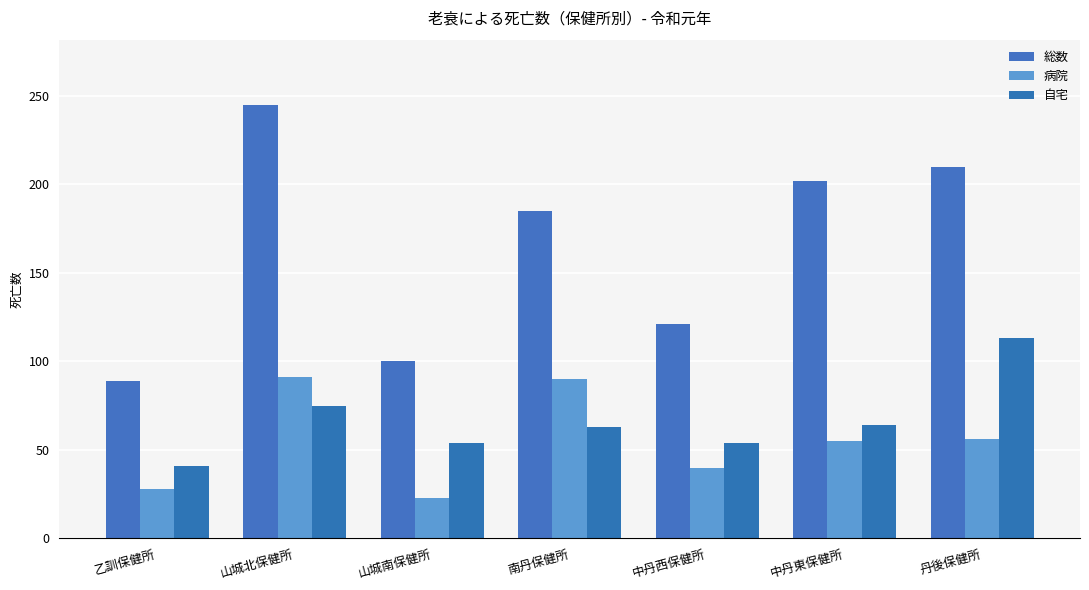

At which label is 病院 closest to 57?

丹後保健所